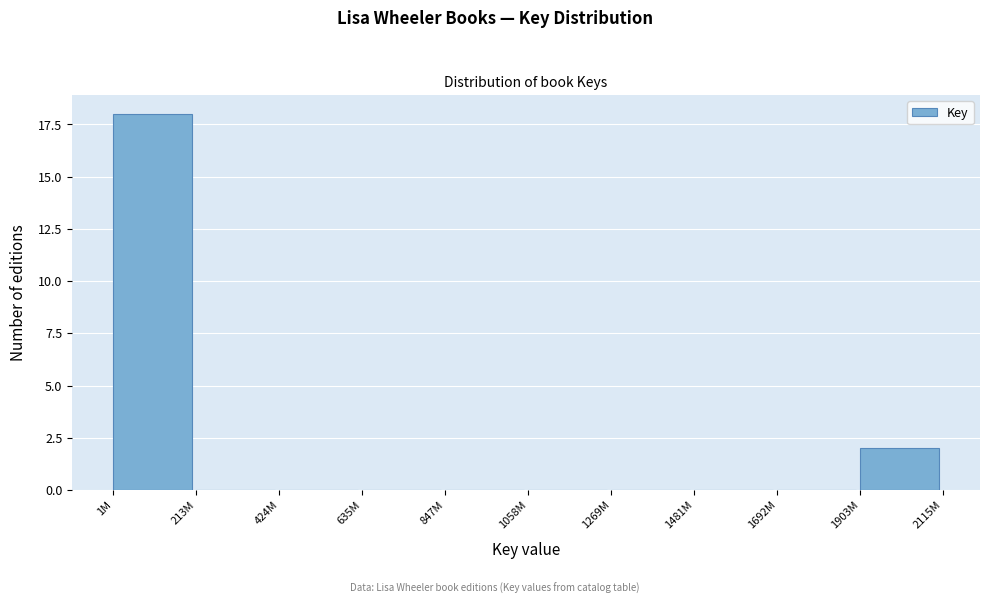

Reading left to right, extract all data points from this chart.

1M=18	213M=0	424M=0	635M=0	847M=0	1058M=0	1269M=0	1481M=0	1692M=0	1903M=2